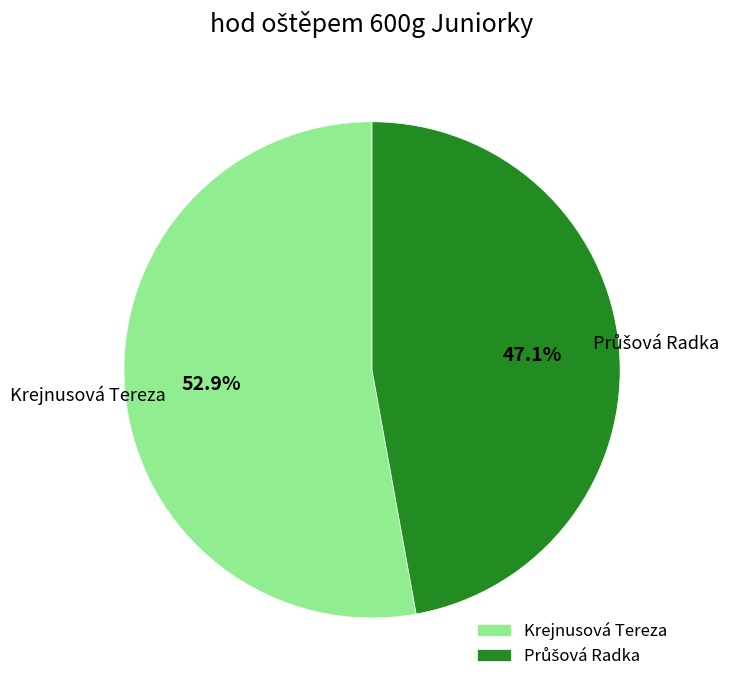

Is there any slice that represents more than half of the pie?

Yes